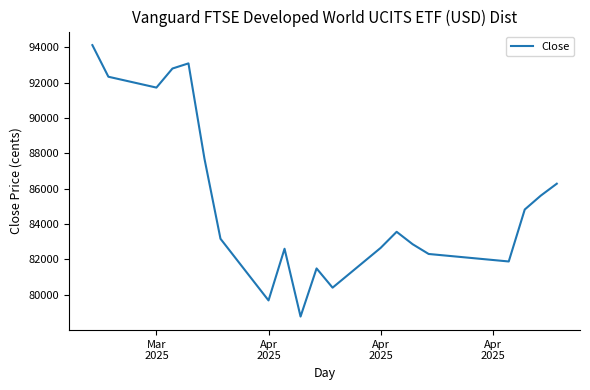

What is the minimum value shown in the chart?

78772